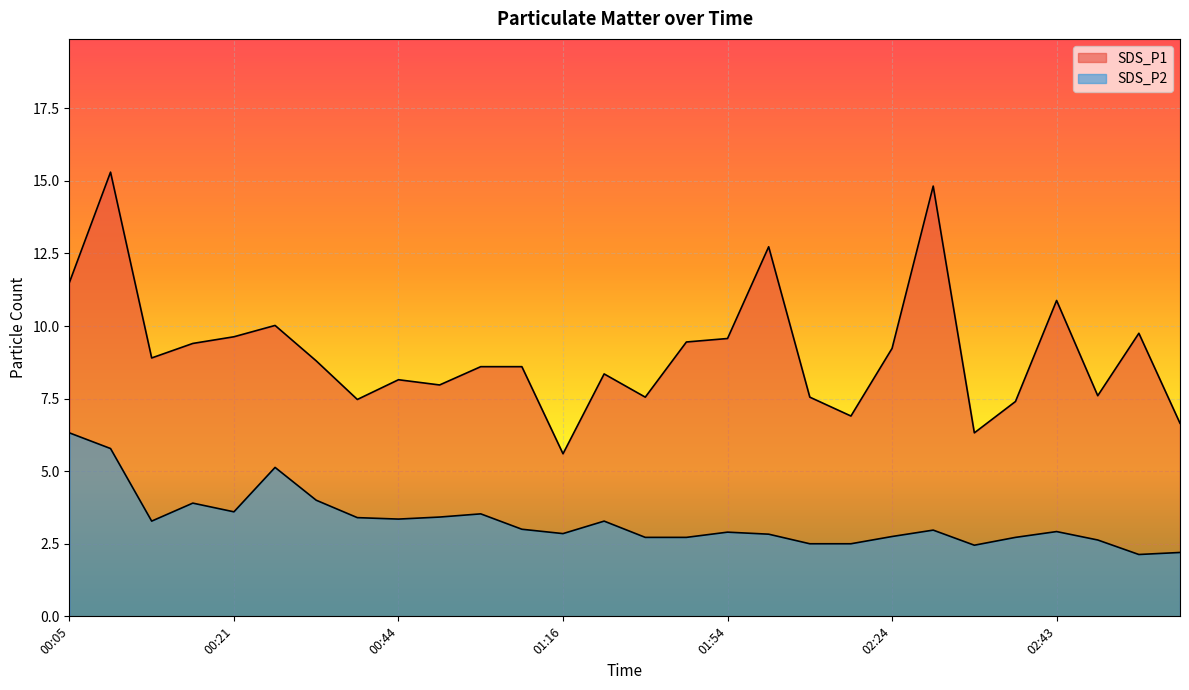

What is the sum of the SDS_P2 values at 00:44 and 01:54?

6.2